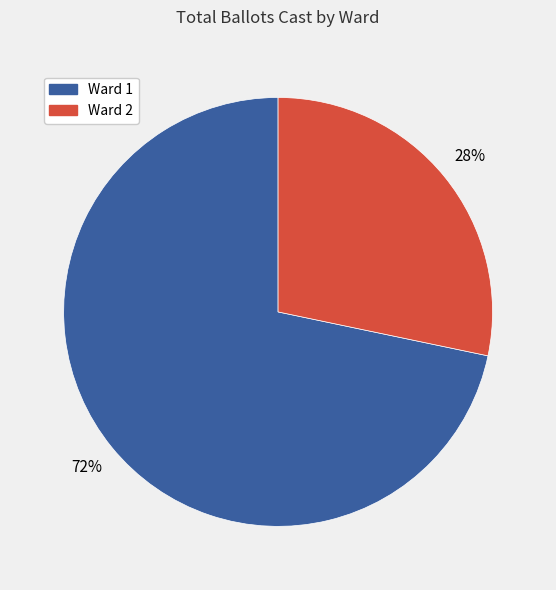

Count the number of slices in the pie.

2